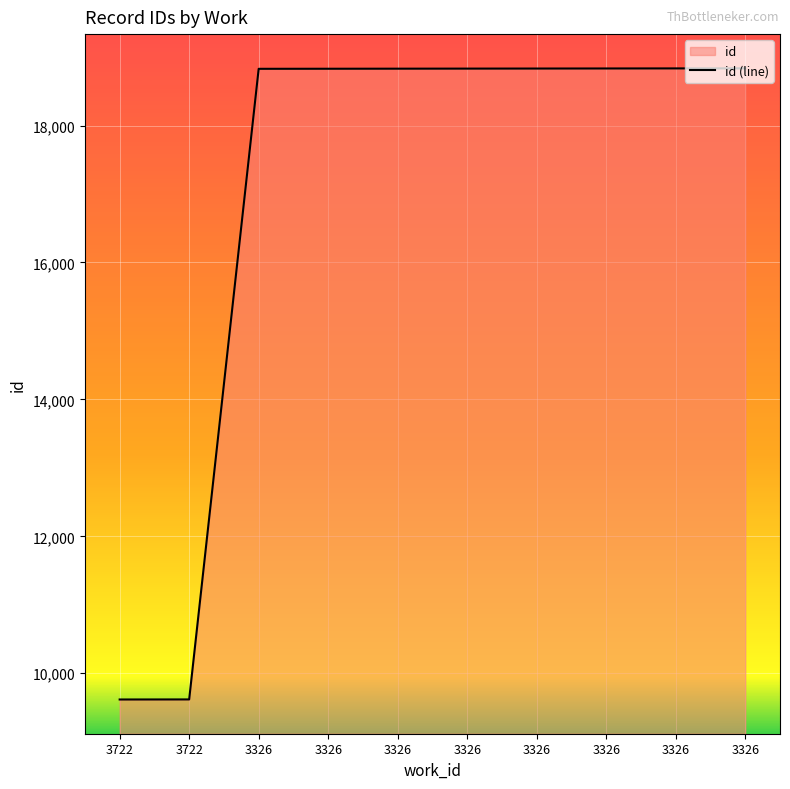

How many lines are shown in the chart?

1